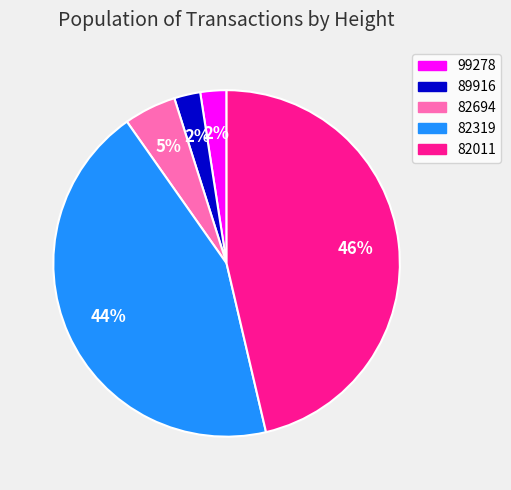

Is 82694 the majority of the pie?

No